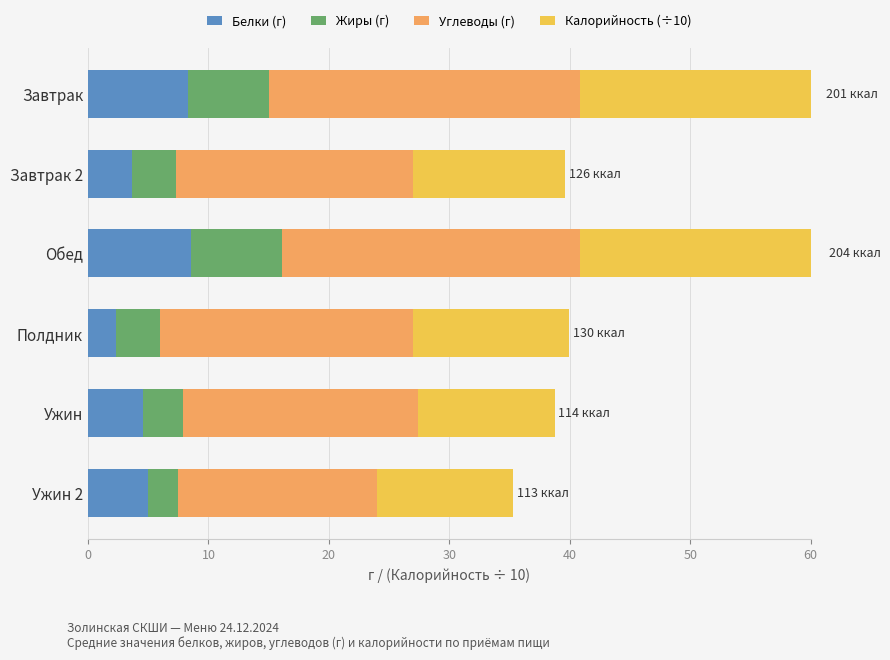

What is the difference between the maximum and minimum values in the Углеводы (г) series?

9.4